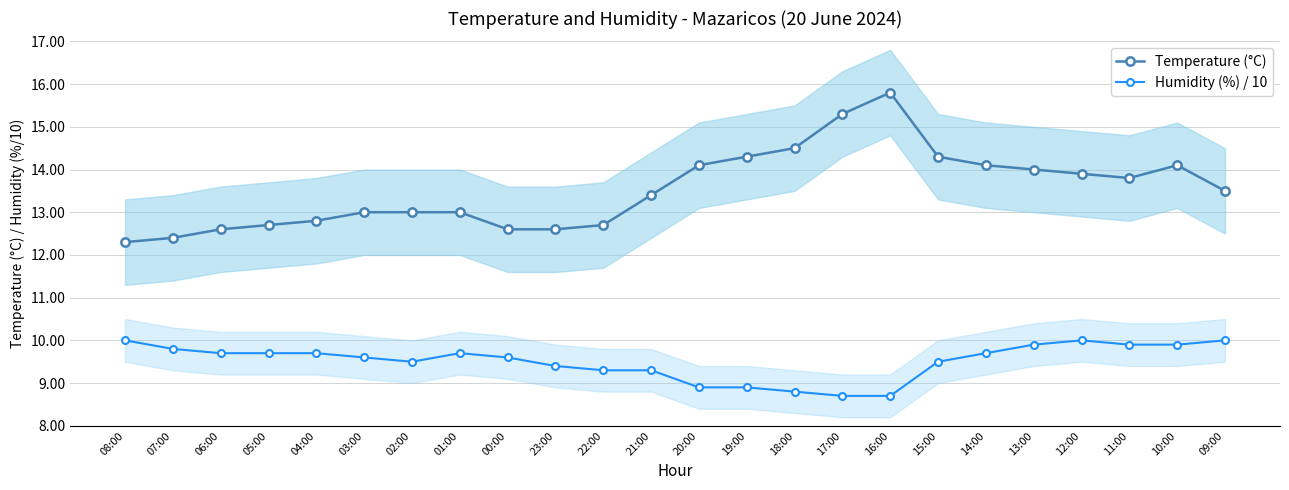

The Temperature (°C) series shows 4.2 at 08:00. True or false?

False